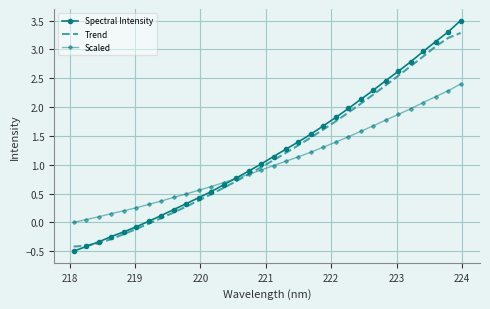

True or false: Scaled has more than 2 interior local peaks.

False